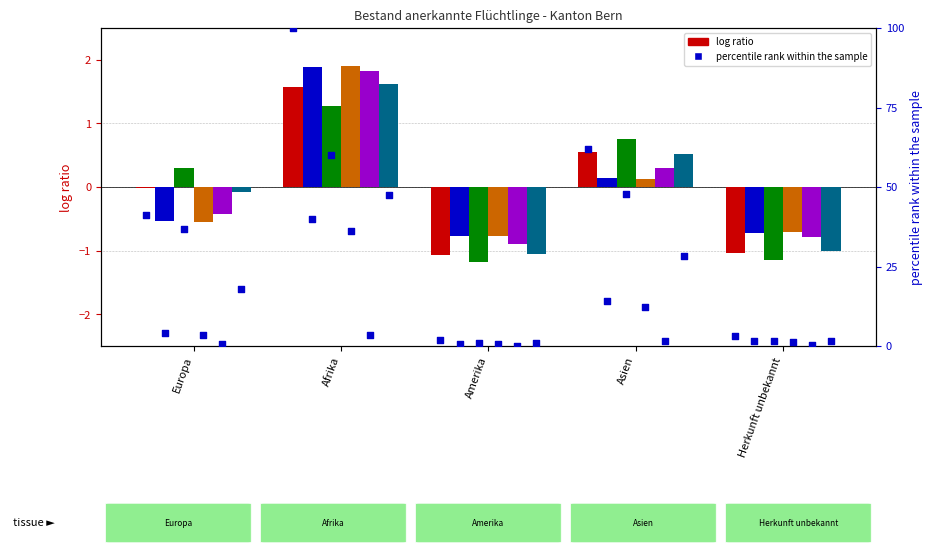

At which category is the sum across all series the highest?

Afrika